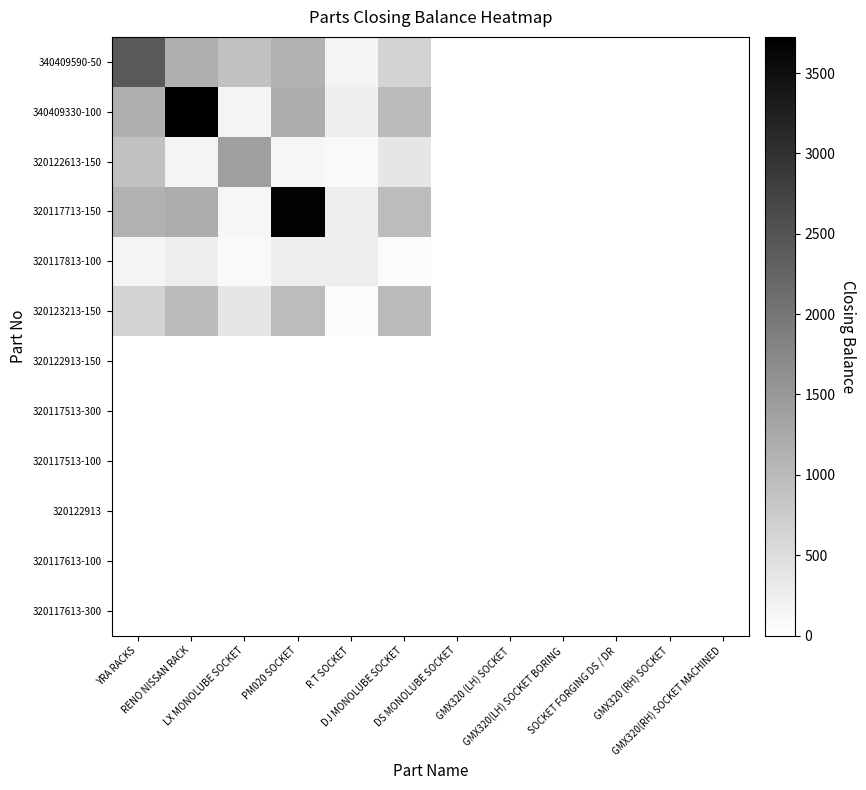

At how many categories does at least one series exceed 1844?

3